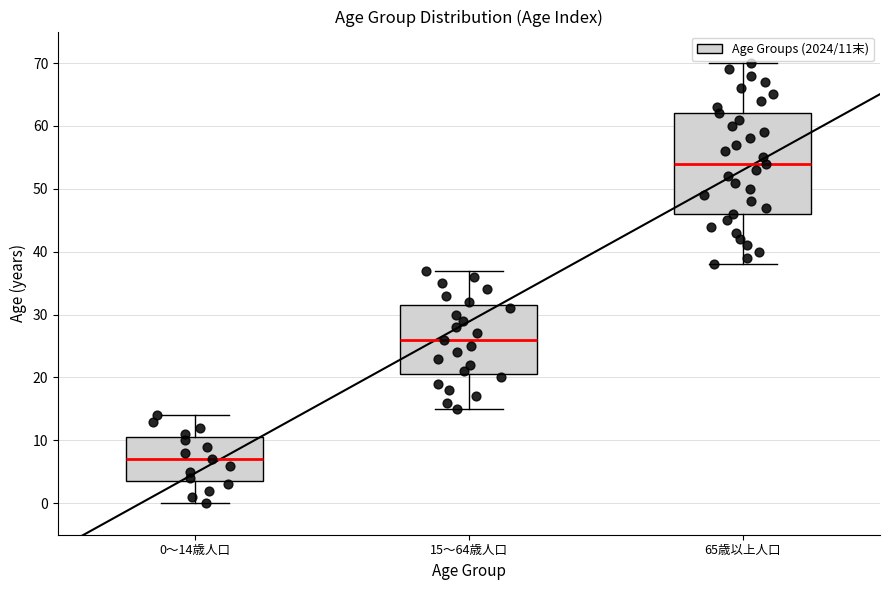

Reading left to right, transcribe this box plot: for each box, give where its median line is, the range the box spans, and where its two whiskers end, as read against the y-axis. The values are not printed on the chart, so give them approximately, as read against the axis.

0～14歳人口: median 7, box 4 to 11, whiskers 0 to 14
15～64歳人口: median 26, box 21 to 32, whiskers 15 to 37
65歳以上人口: median 54, box 46 to 62, whiskers 38 to 70